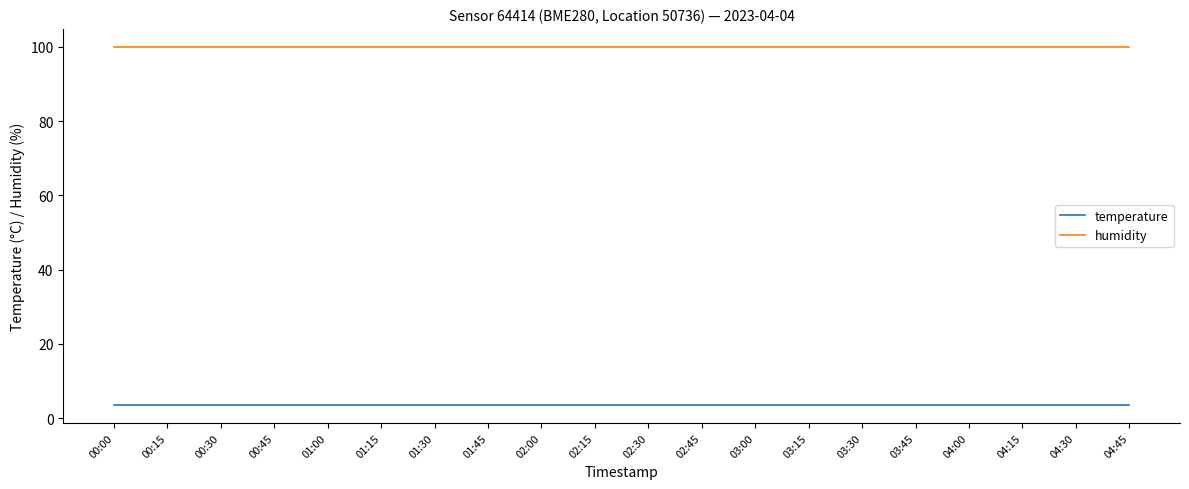

At 00:30, list the series in order from largest to smallest.

humidity, temperature